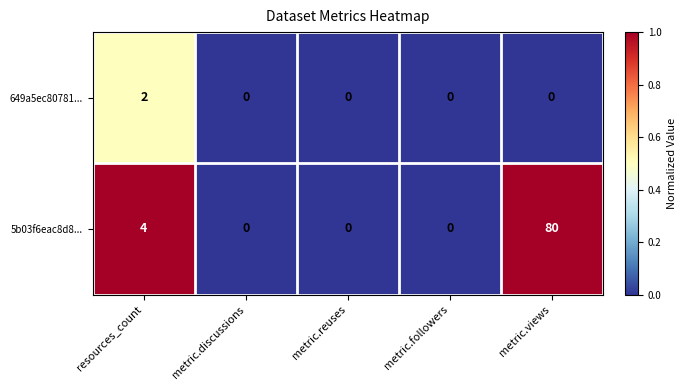

What is the difference between the maximum and minimum values in the 5b03f6eac8d8... series?

80